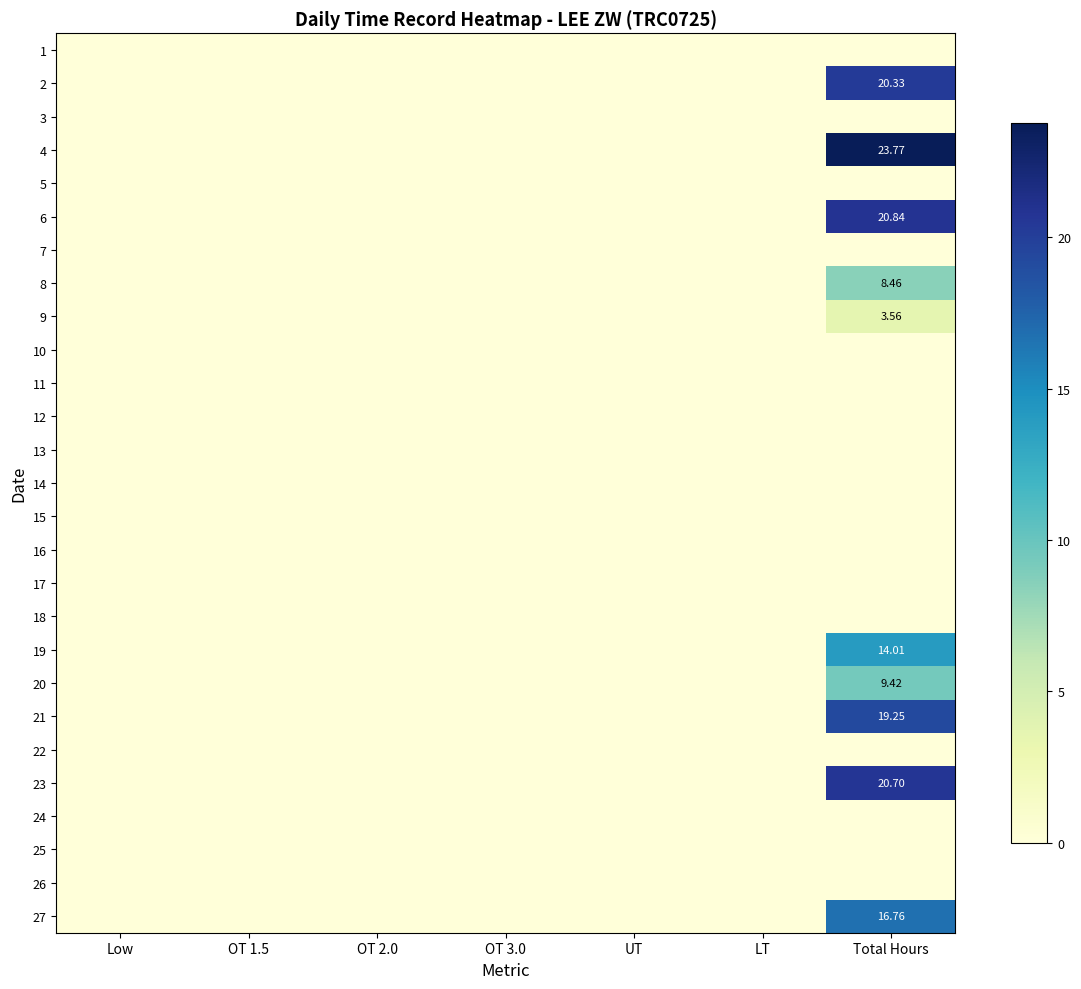

Which has a higher value, OT 2.0 or LT?

OT 2.0